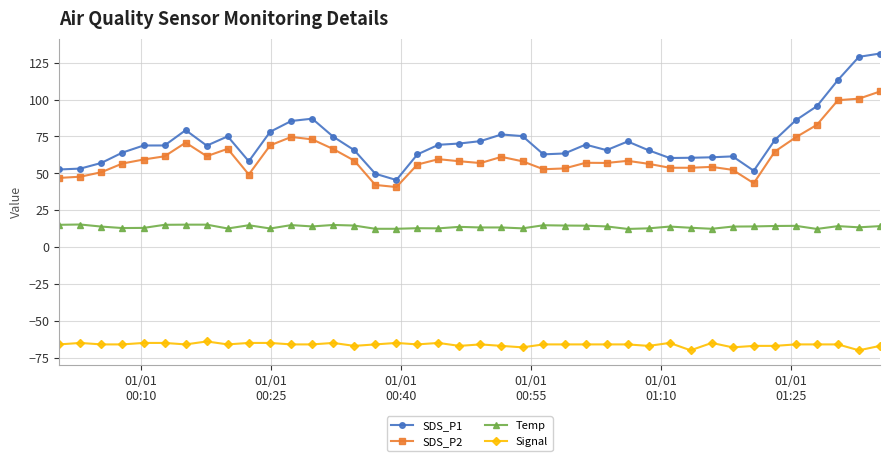

Rank the series by their maximum value, from highest to lowest.

SDS_P1, SDS_P2, Temp, Signal